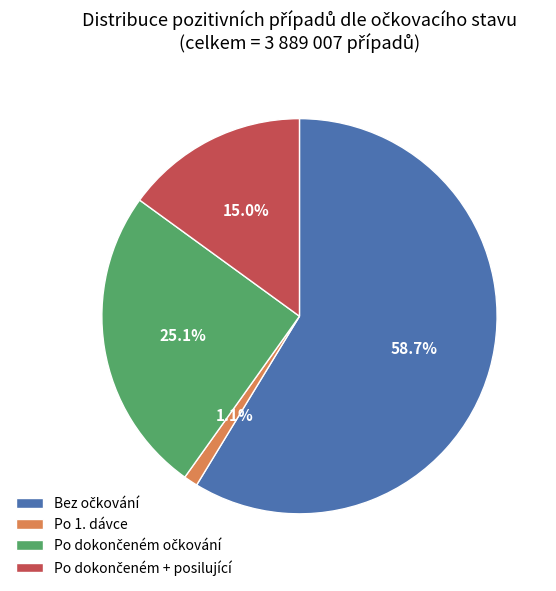

Is there any slice that represents more than half of the pie?

Yes